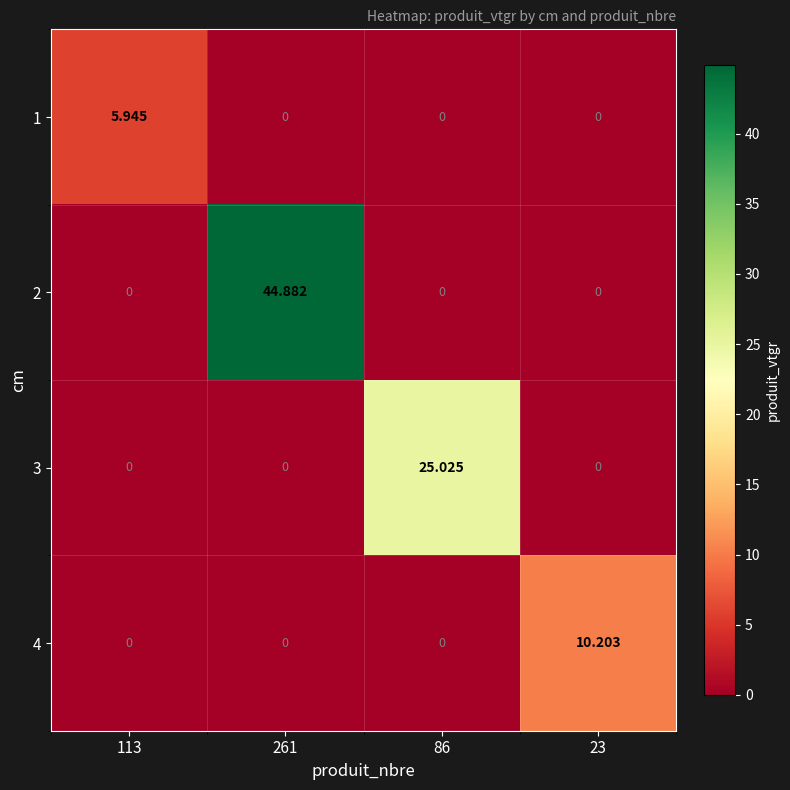

At how many categories does at least one series exceed 18?

2